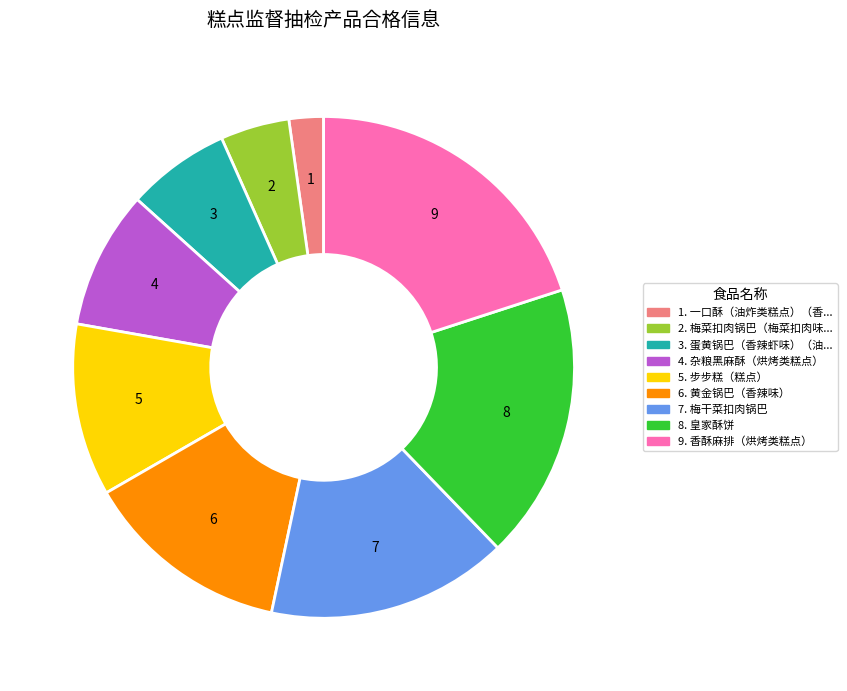

Does any single category account for the majority?

No